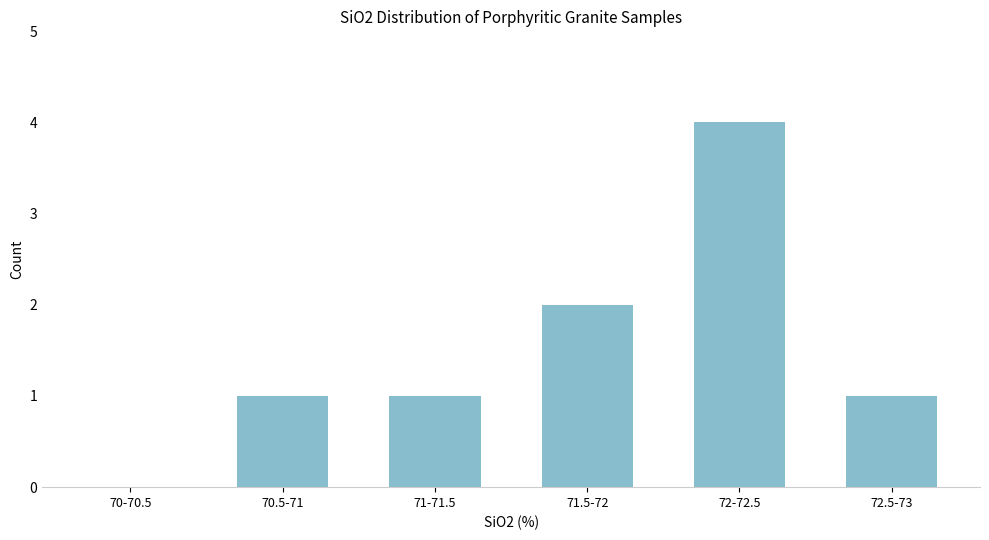

Reading right to left, transcribe all the data shown in this chart.

72.5-73=1	72-72.5=4	71.5-72=2	71-71.5=1	70.5-71=1	70-70.5=0